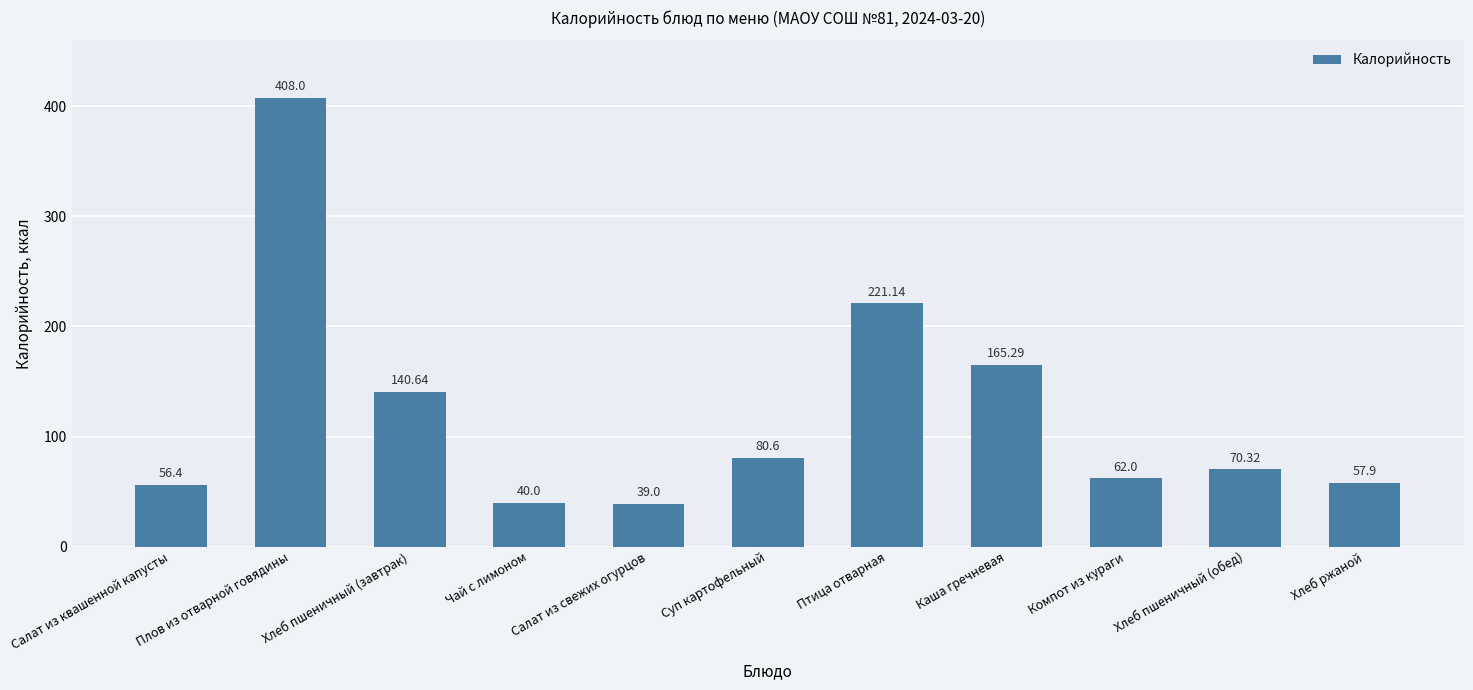

What is the smallest value displayed?

39.0